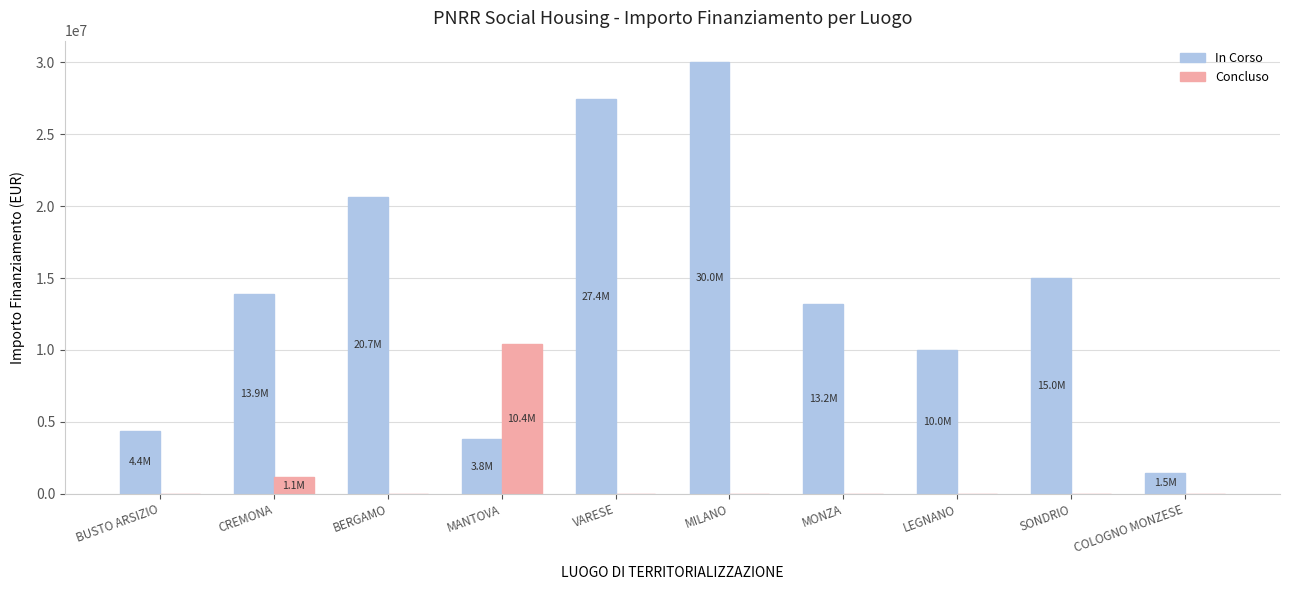

Between MANTOVA and MONZA, which series saw the biggest shift?

Concluso